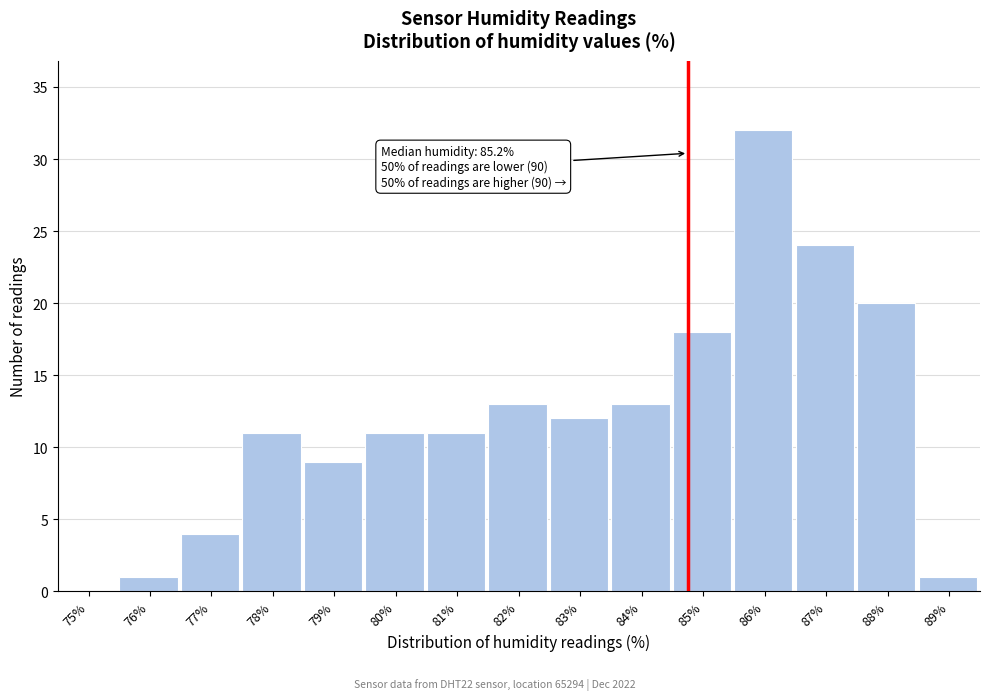

Reading left to right, list all the values displayed in this chart.

75%=0	76%=1	77%=4	78%=11	79%=9	80%=11	81%=11	82%=13	83%=12	84%=13	85%=18	86%=32	87%=24	88%=20	89%=1